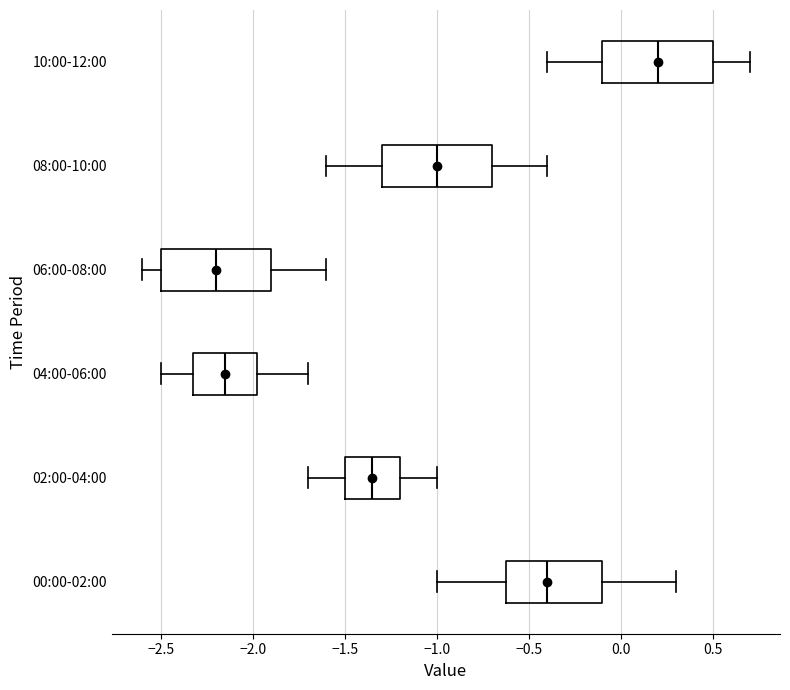

Reading bottom to top, read every box against the x-axis: the position of its median line, the range the box covers, and the ends of its whiskers. The values are not printed on the chart, so give them approximately, as read against the axis.

00:00-02:00: median -0.40, box -0.60 to -0.10, whiskers -1.00 to 0.30
02:00-04:00: median -1.35, box -1.50 to -1.20, whiskers -1.70 to -1.00
04:00-06:00: median -2.15, box -2.30 to -1.95, whiskers -2.50 to -1.70
06:00-08:00: median -2.20, box -2.50 to -1.90, whiskers -2.60 to -1.60
08:00-10:00: median -1.00, box -1.30 to -0.70, whiskers -1.60 to -0.40
10:00-12:00: median 0.20, box -0.10 to 0.50, whiskers -0.40 to 0.70